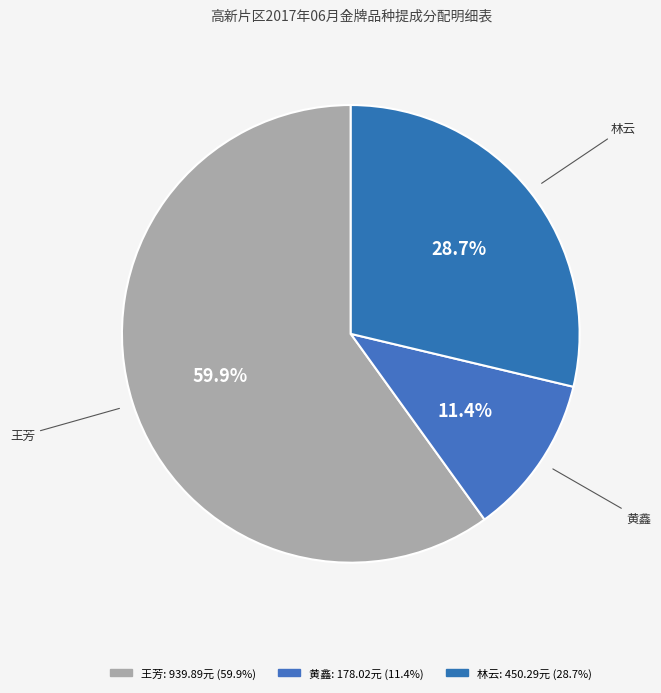

To the nearest percent, what is the combined percentage of 黄鑫 and 林云?

40%